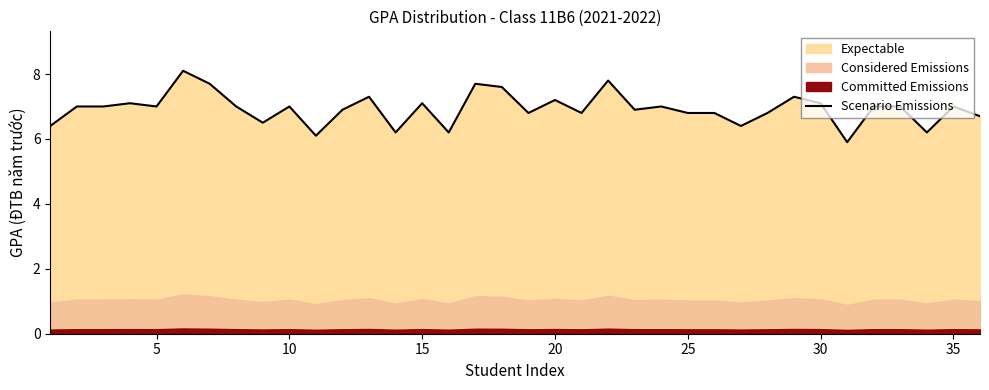

How many lines are shown in the chart?

1